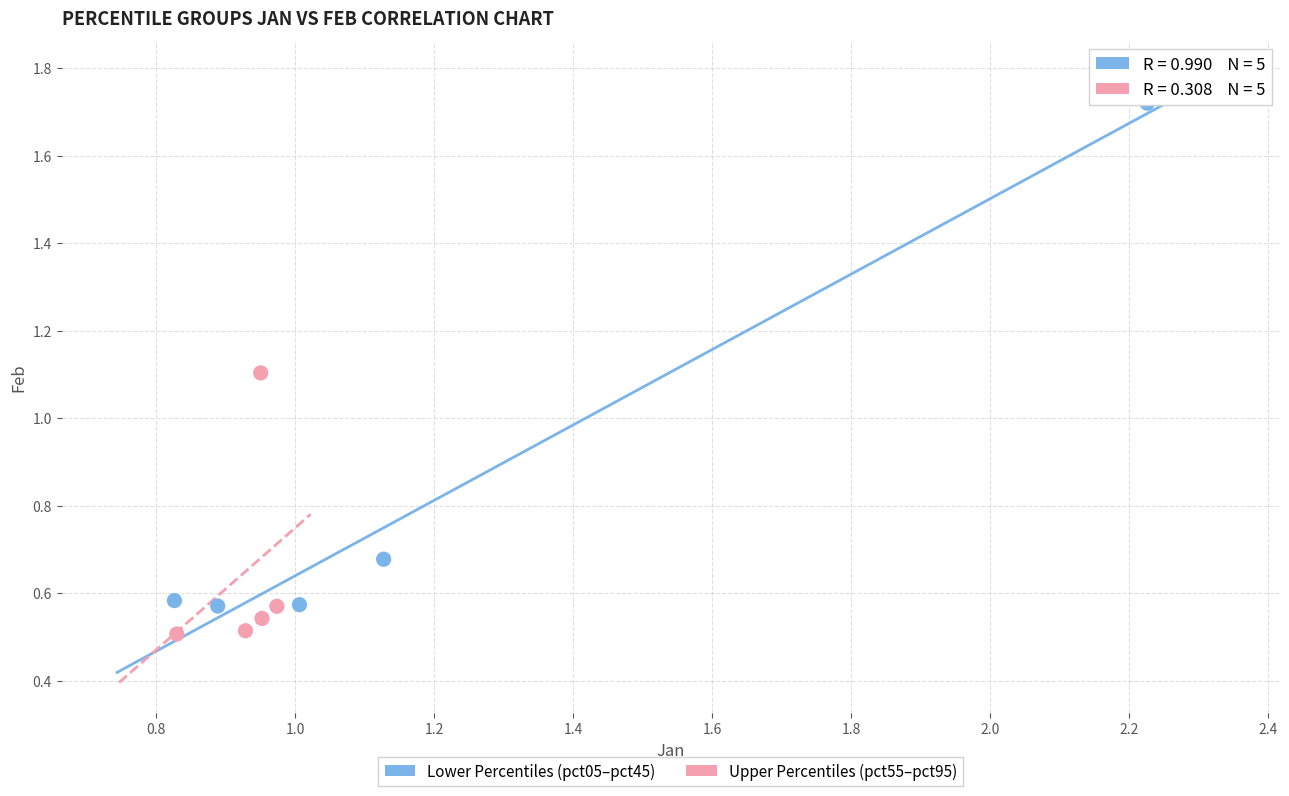

What are all the series names shown in the legend?

Lower Percentiles (pct05–pct45), Upper Percentiles (pct55–pct95)